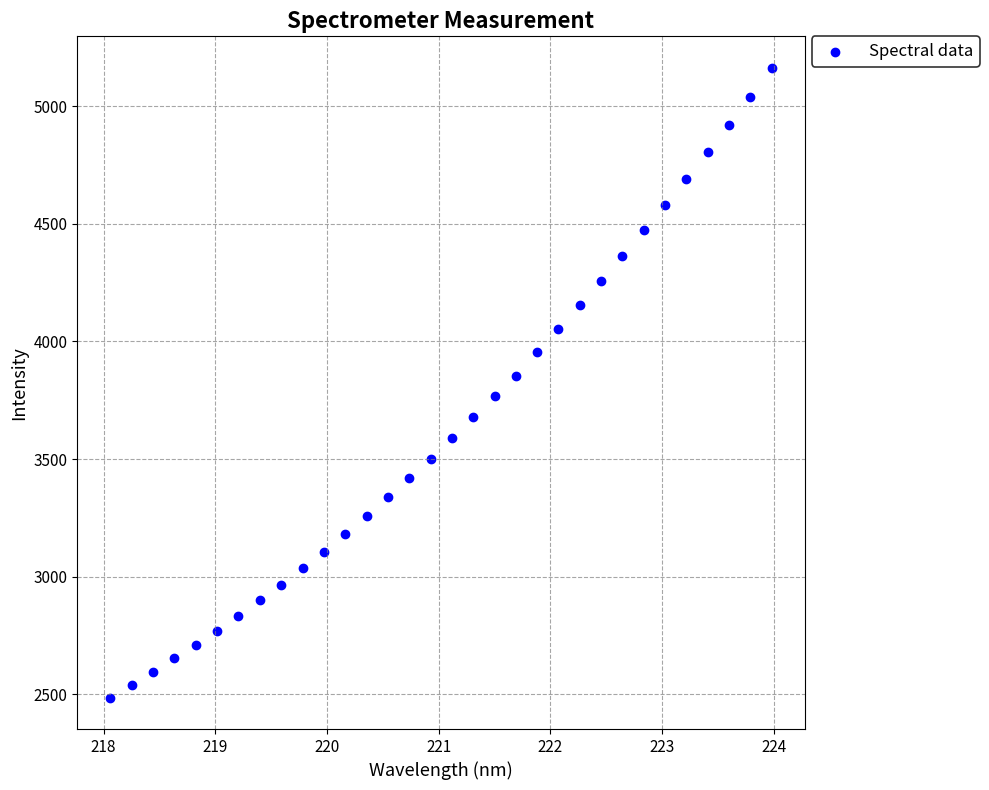

What is the range of Y values (max minus min)?

2675.9